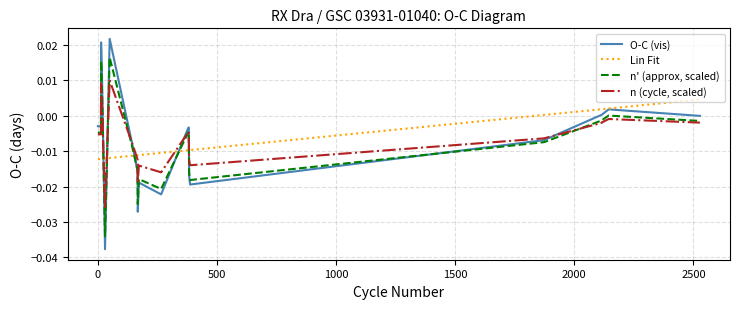

What are all the series names shown in the legend?

O-C (vis), Lin Fit, n' (approx, scaled), n (cycle, scaled)